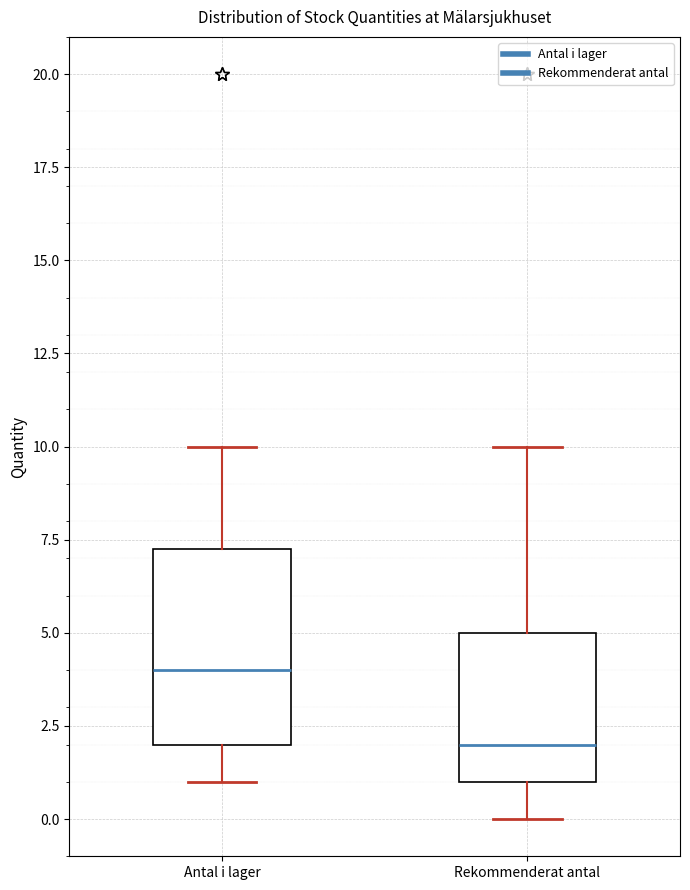

Which box is the tallest, from its lower edge to its upper edge?

Antal i lager